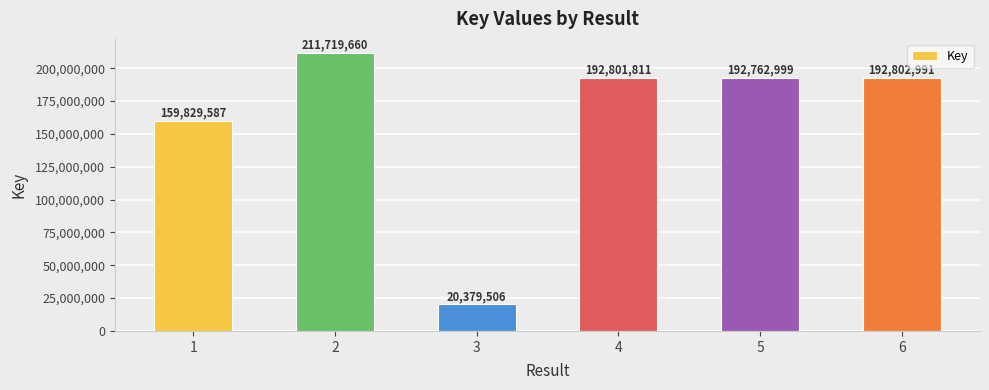

What is the smallest value displayed?

20379506